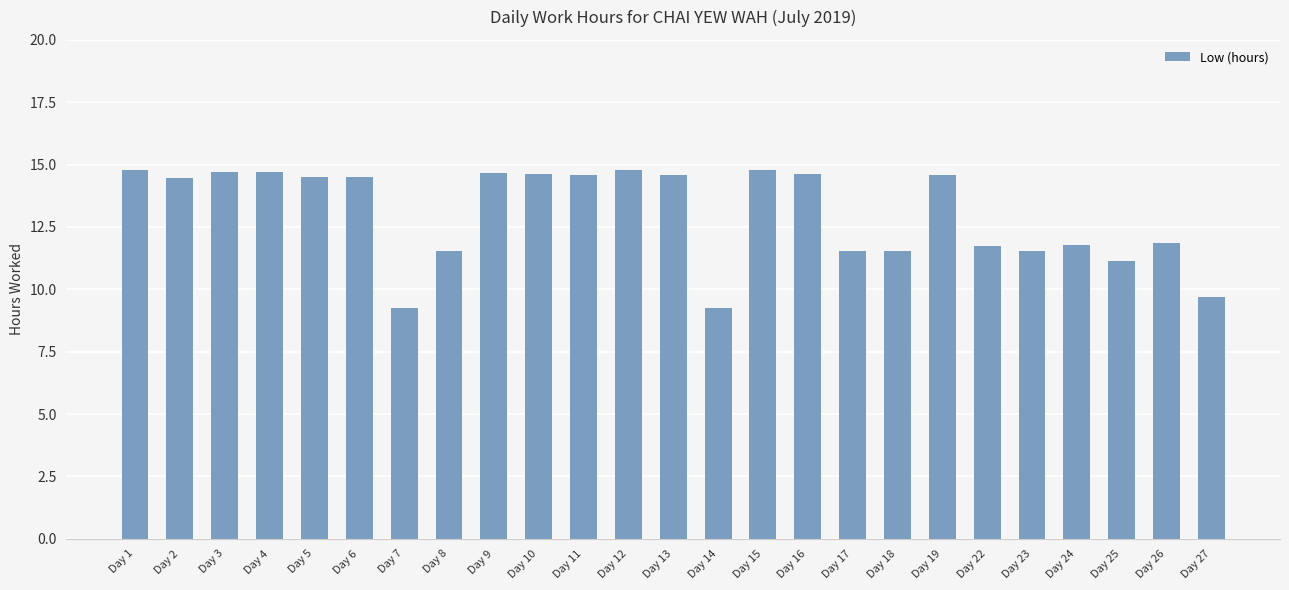

What is the minimum value shown in the chart?

9.3